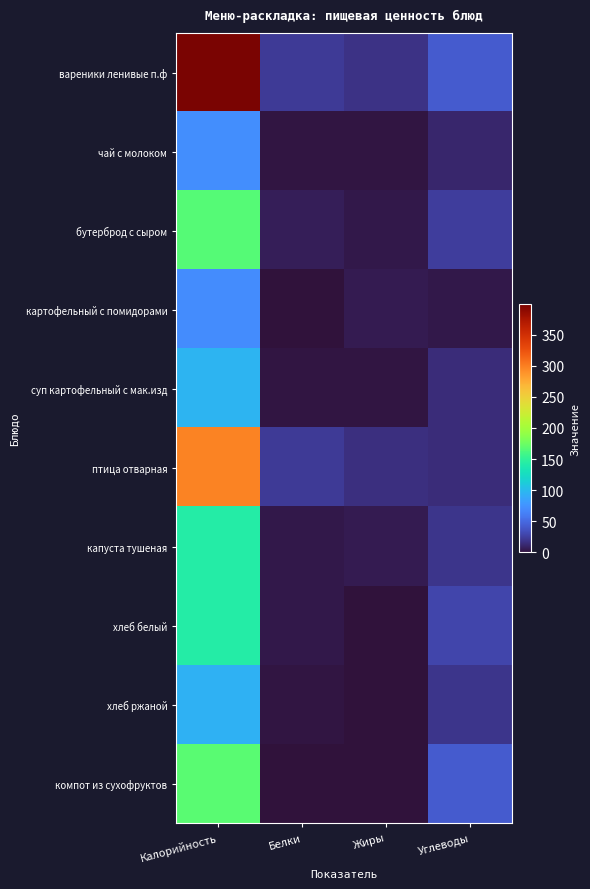

Which series has the largest range (max minus min)?

вареники ленивые п.ф